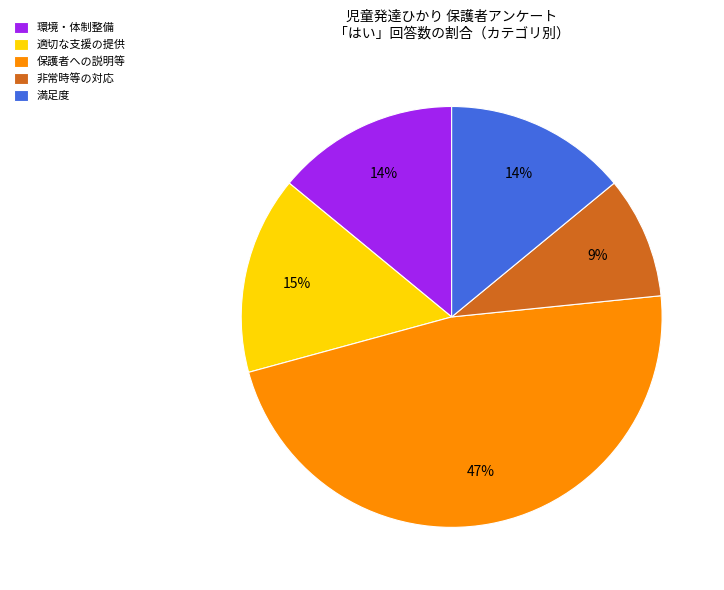

To the nearest percent, what is the difference between the largest and smallest slice percentages?

38%